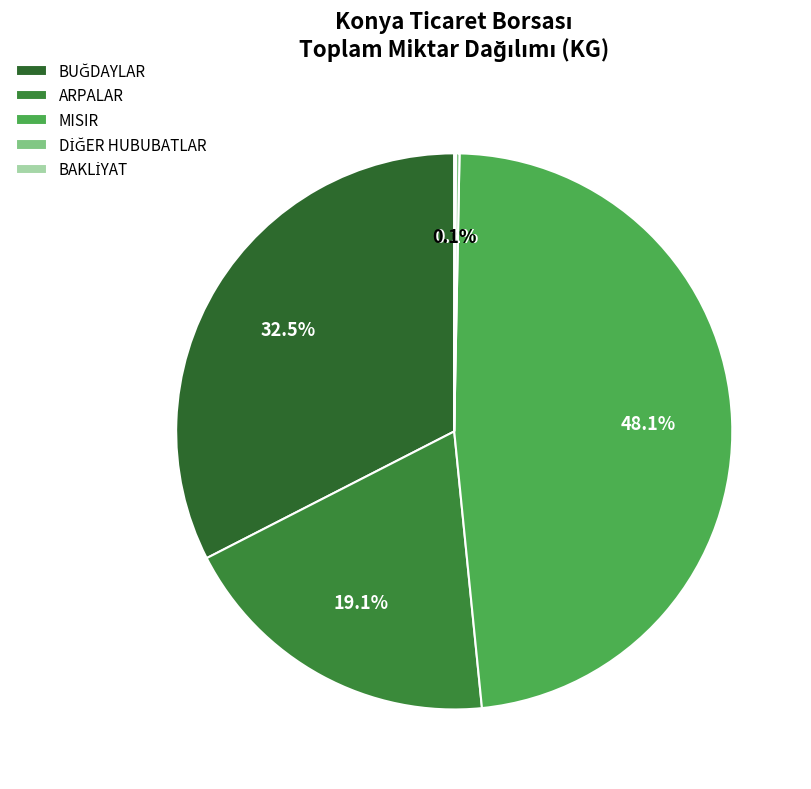

Count the number of slices in the pie.

4